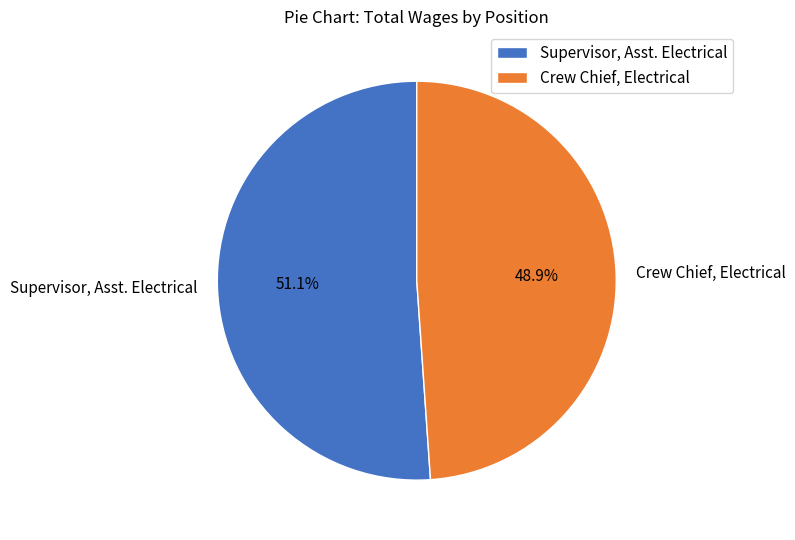

How many segments does this pie chart have?

2